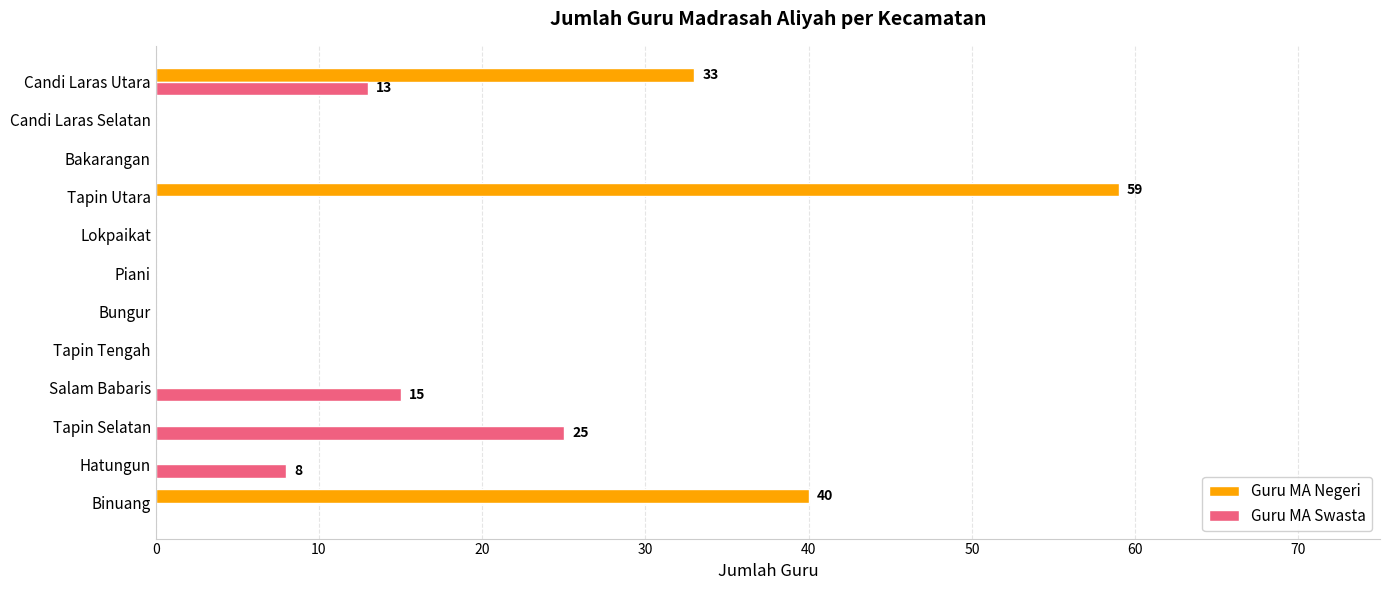

Which series changed the most between Hatungun and Piani?

Guru MA Swasta